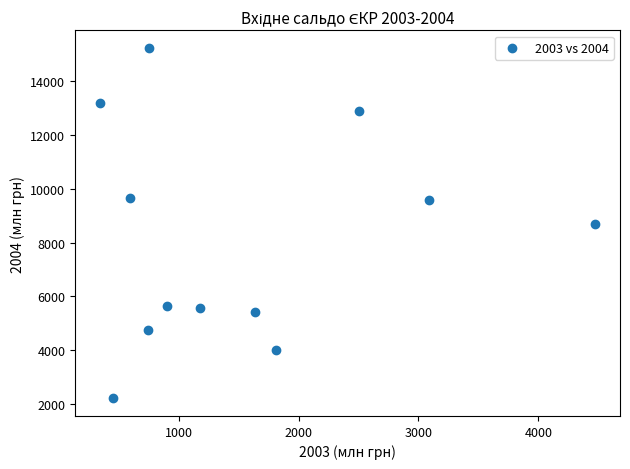

What is the range of Y values (max minus min)?

13037